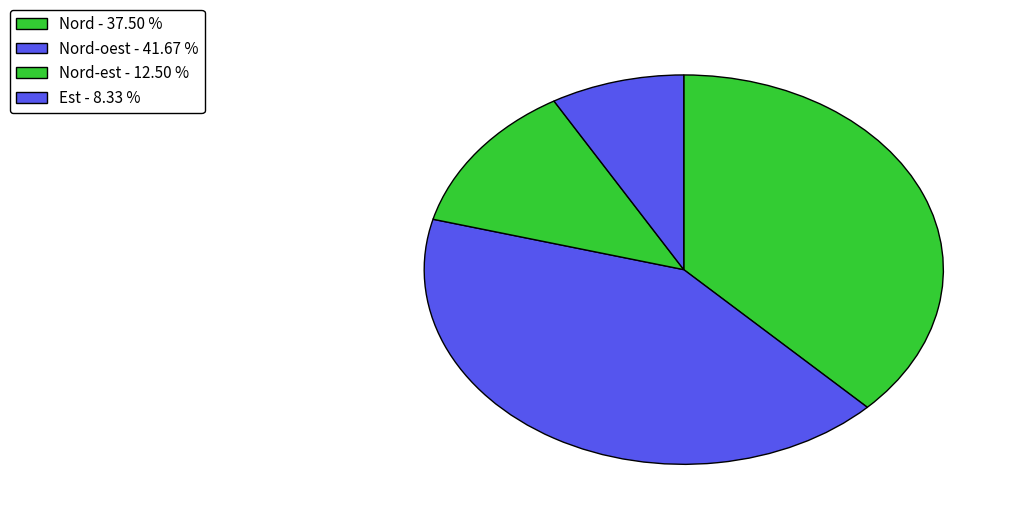

How many slices are in this pie chart?

4